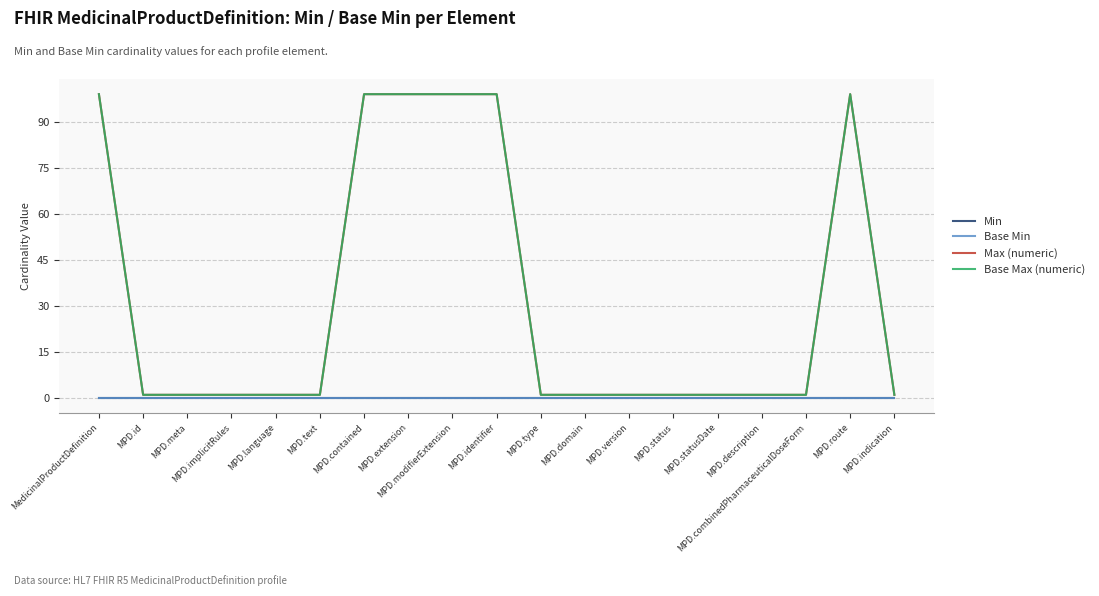

Does the chart have visible grid lines?

Yes